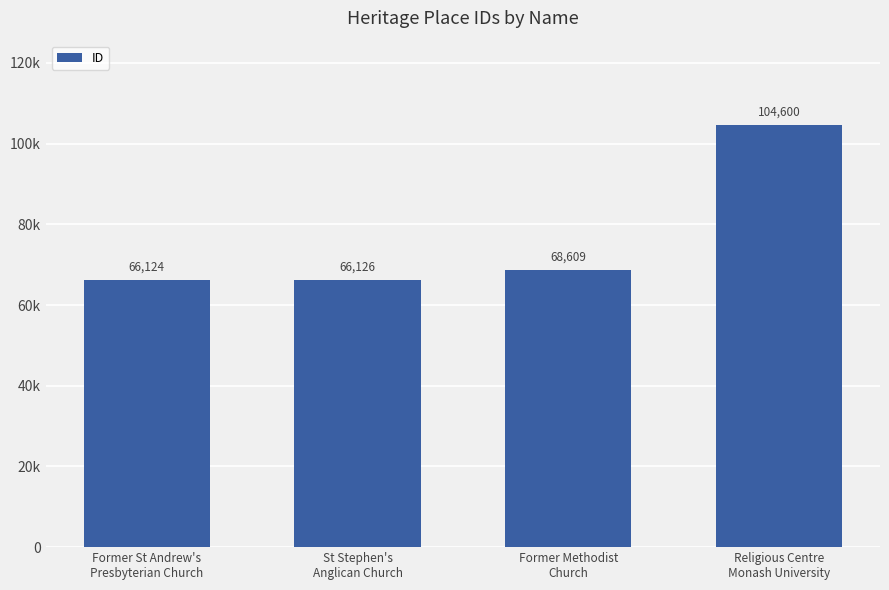

Reading left to right, extract all data points from this chart.

Former St Andrew's
Presbyterian Church=66124	St Stephen's
Anglican Church=66126	Former Methodist
Church=68609	Religious Centre
Monash University=104600